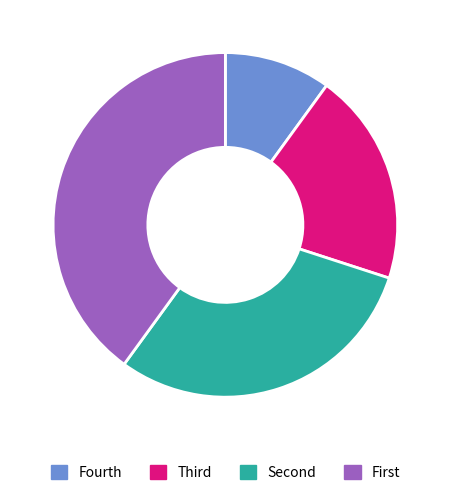

Is there a majority slice in this chart?

No